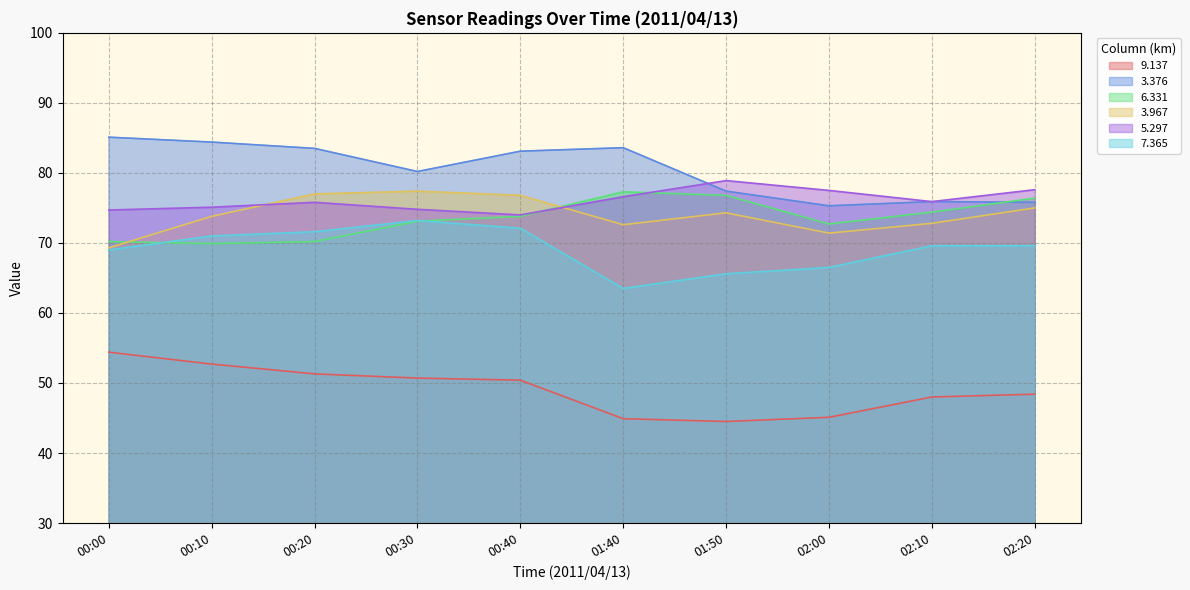

What position from the right is 01:40?

5